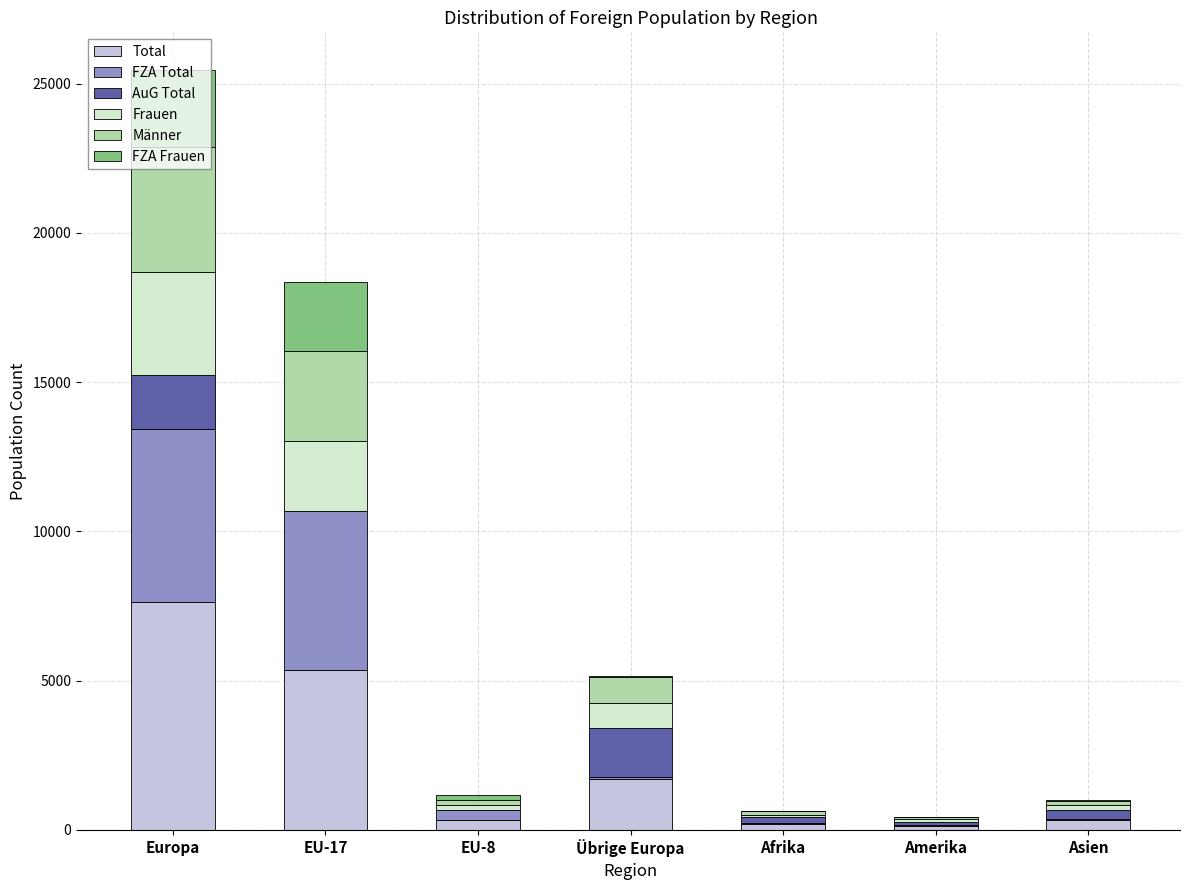

At which category is the sum across all series the highest?

Europa